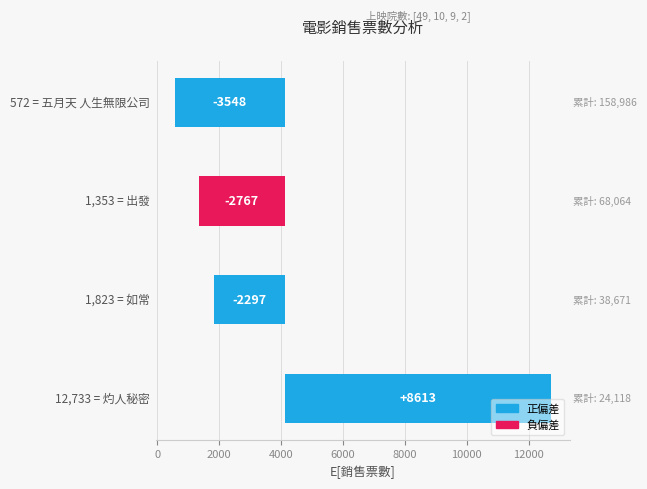

What is the difference between the second highest and minimum values?

1251.0